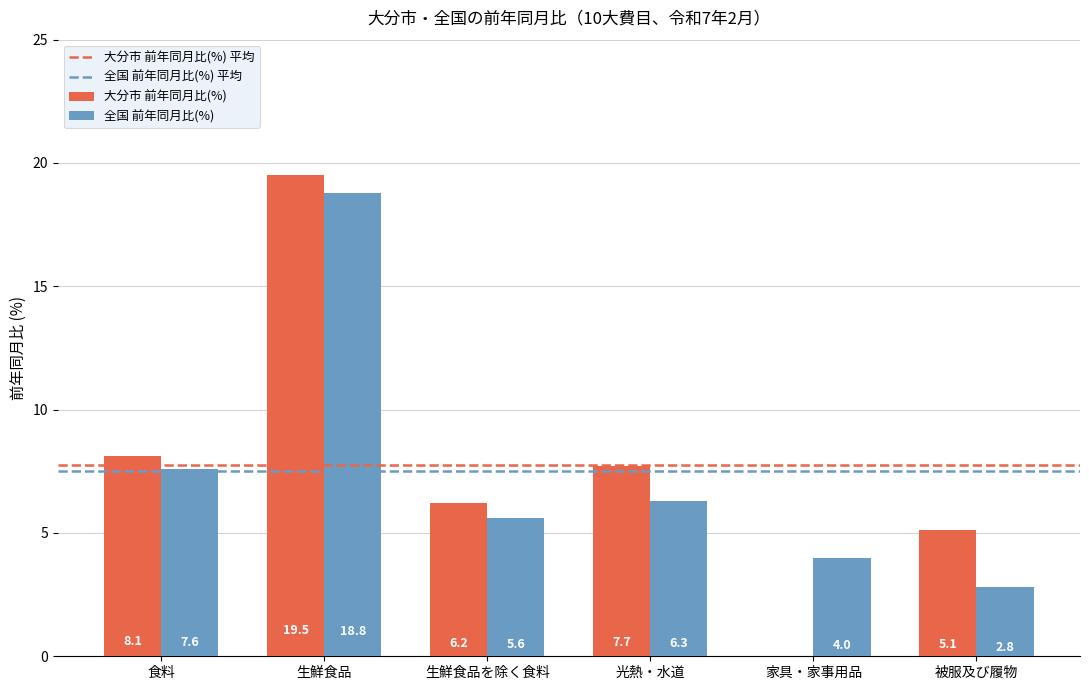

Is the value of 全国 前年同月比(%) at 食料 greater than the value of 大分市 前年同月比(%) at 生鮮食品を除く食料?

Yes